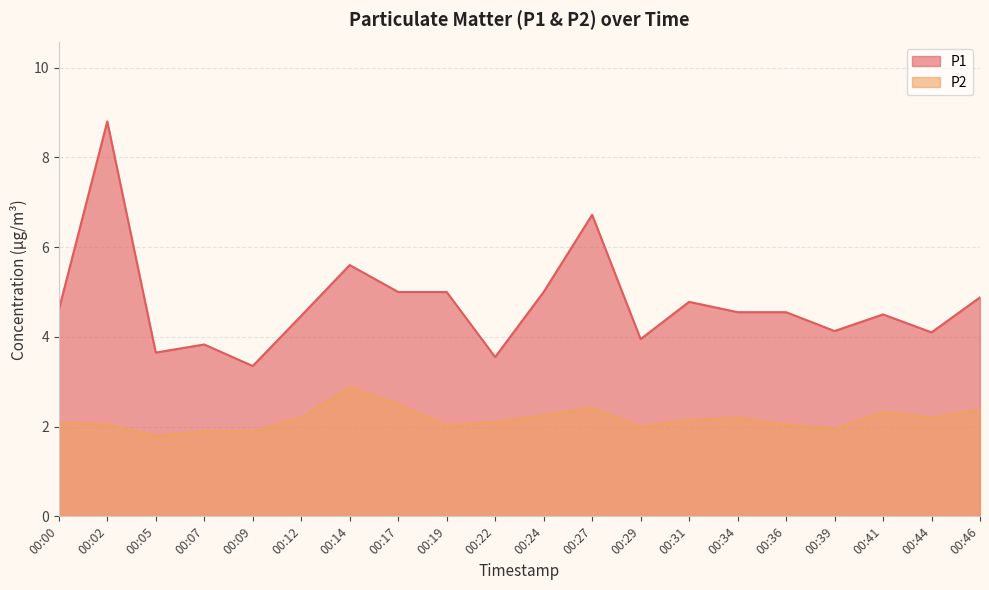

Which category has the highest value in the P1 series?

00:02